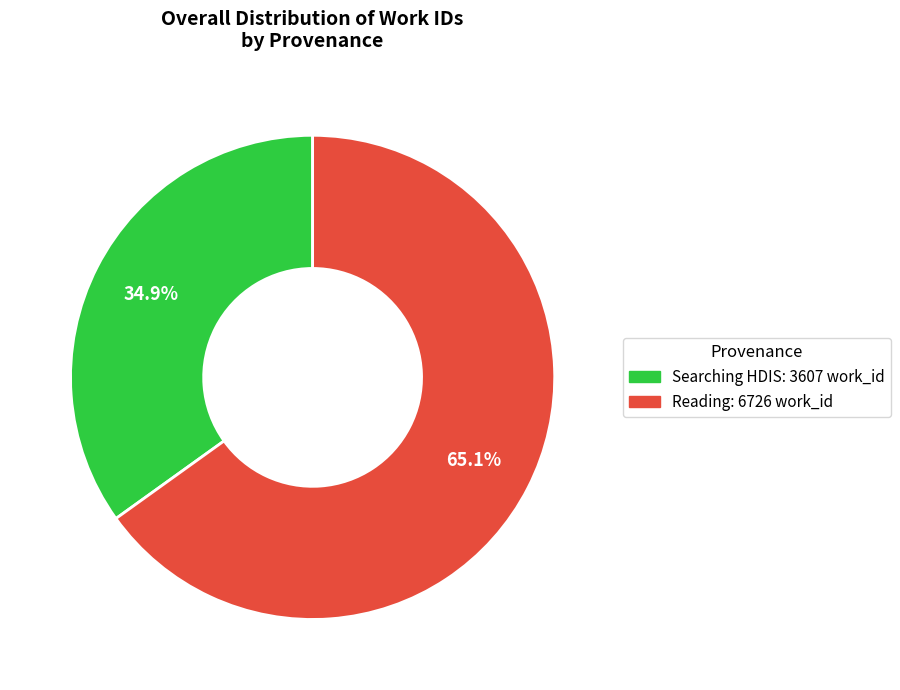

Is there any slice that represents more than half of the pie?

Yes